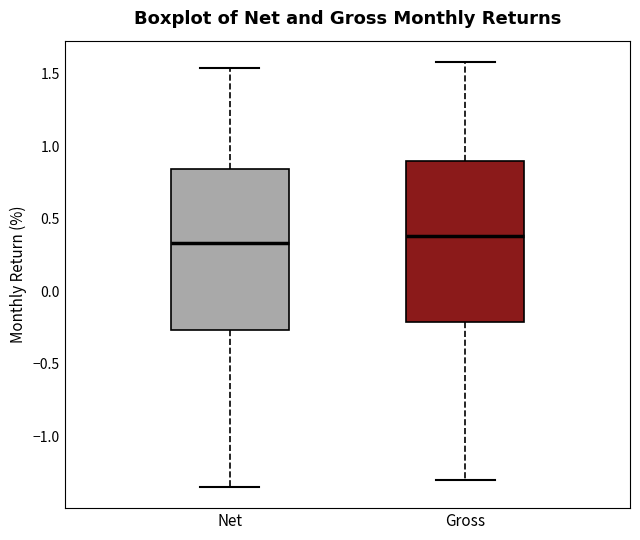

Reading left to right, read every box against the y-axis: the position of its median line, the range the box covers, and the ends of its whiskers. The values are not printed on the chart, so give them approximately, as read against the axis.

Net: median 0.35, box -0.25 to 0.85, whiskers -1.35 to 1.55
Gross: median 0.40, box -0.20 to 0.90, whiskers -1.30 to 1.60